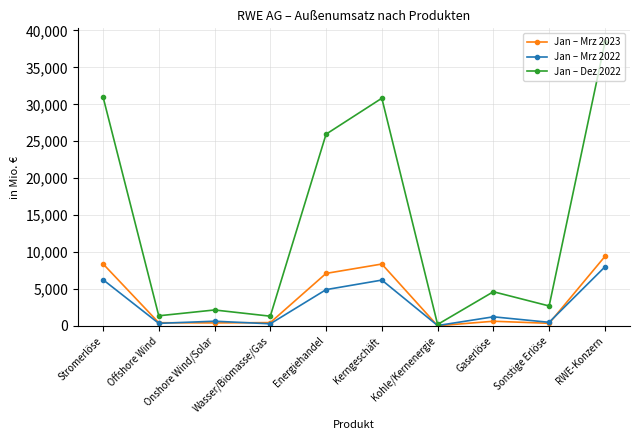

What is the total value across all series at Offshore Wind?

2171